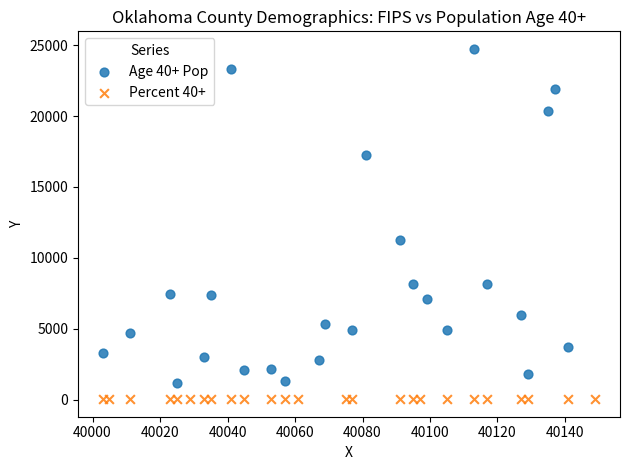

Which series has the widest spread of Y values?

Age 40+ Pop